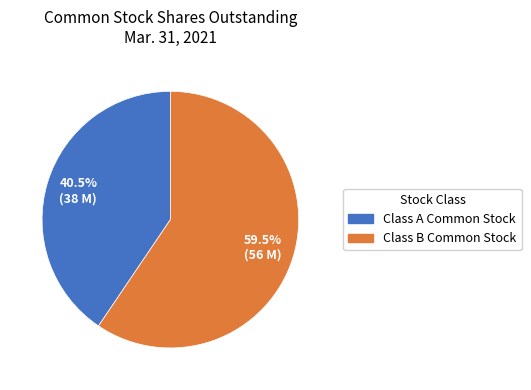

Is there a majority slice in this chart?

Yes